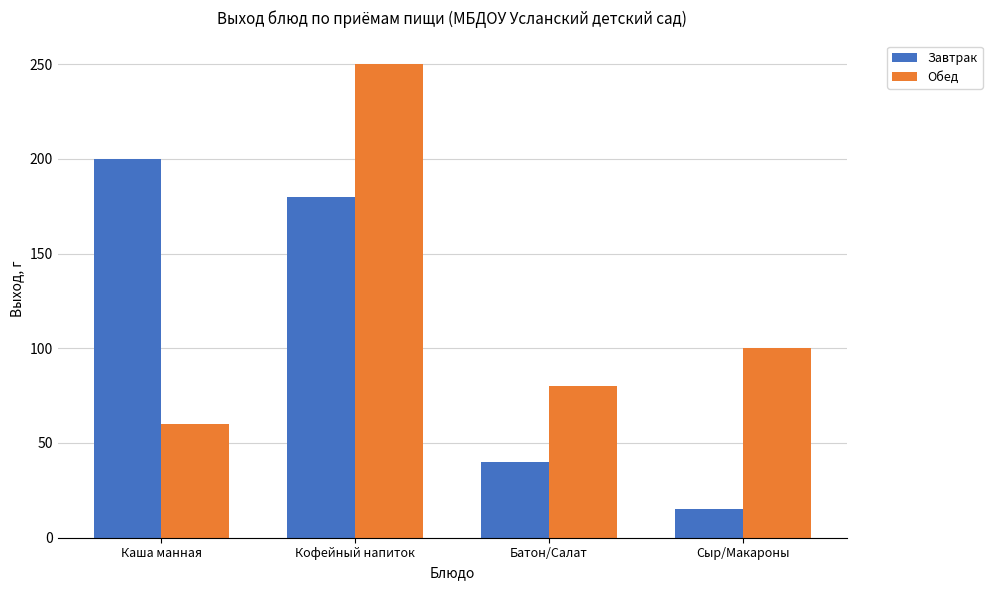

What is the spread (max minus min) of values at Каша манная?

140